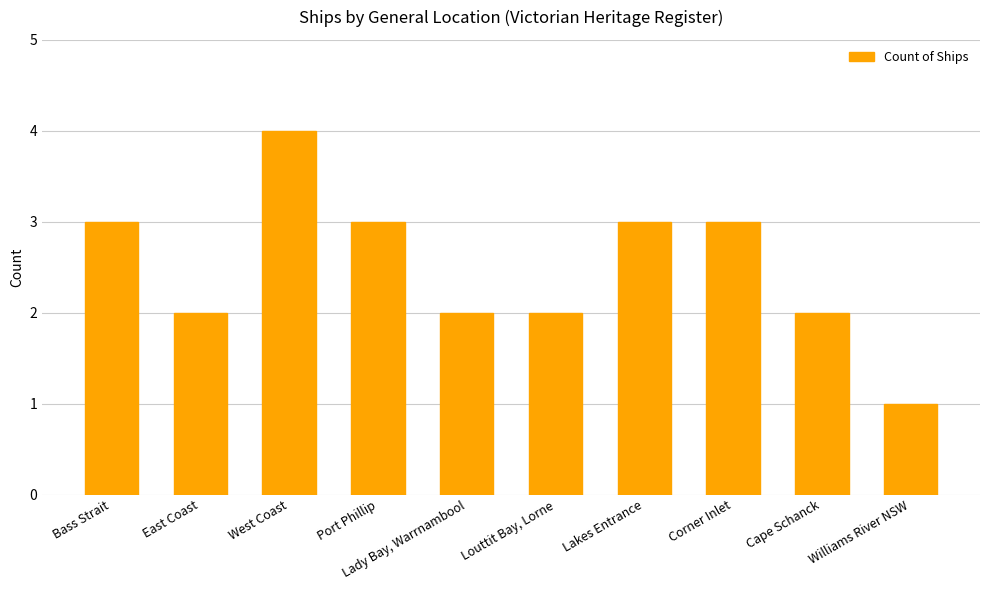

What is the label of the 6th bar from the right?

Lady Bay, Warrnambool